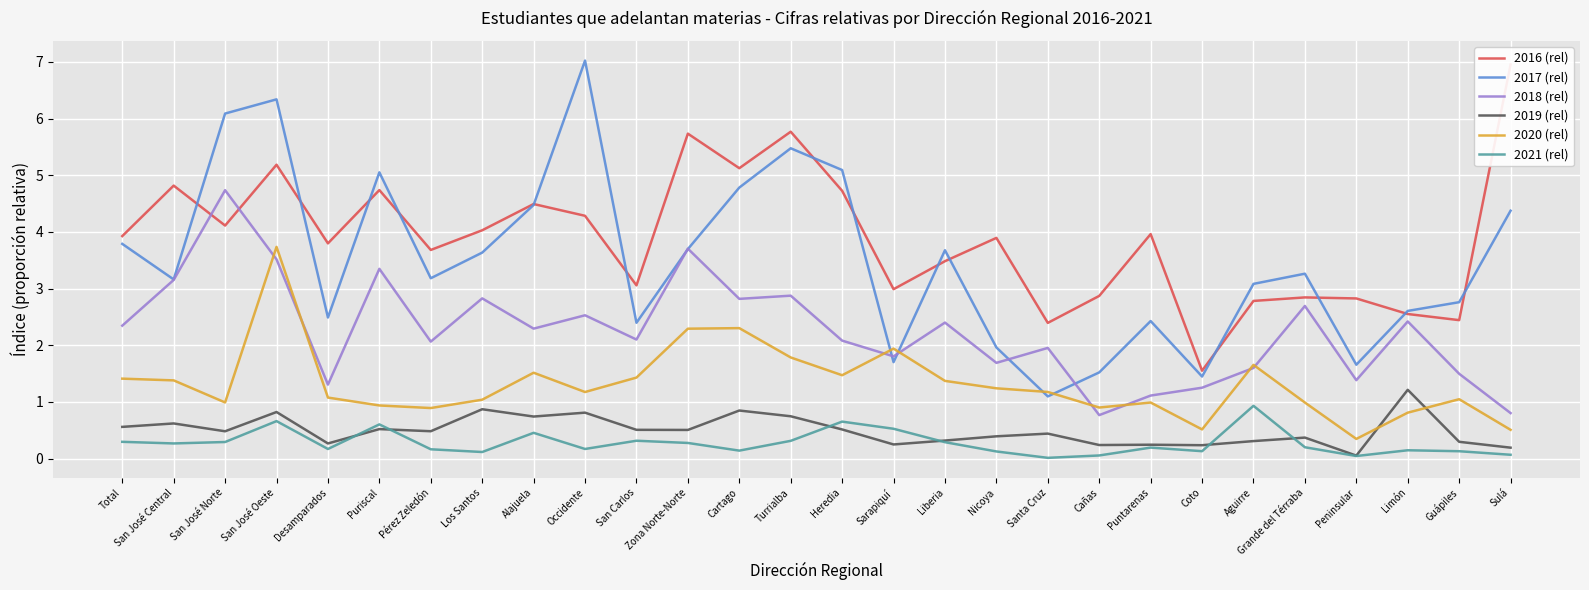

Where is the first local minimum for 2017 (rel)?

San José Central